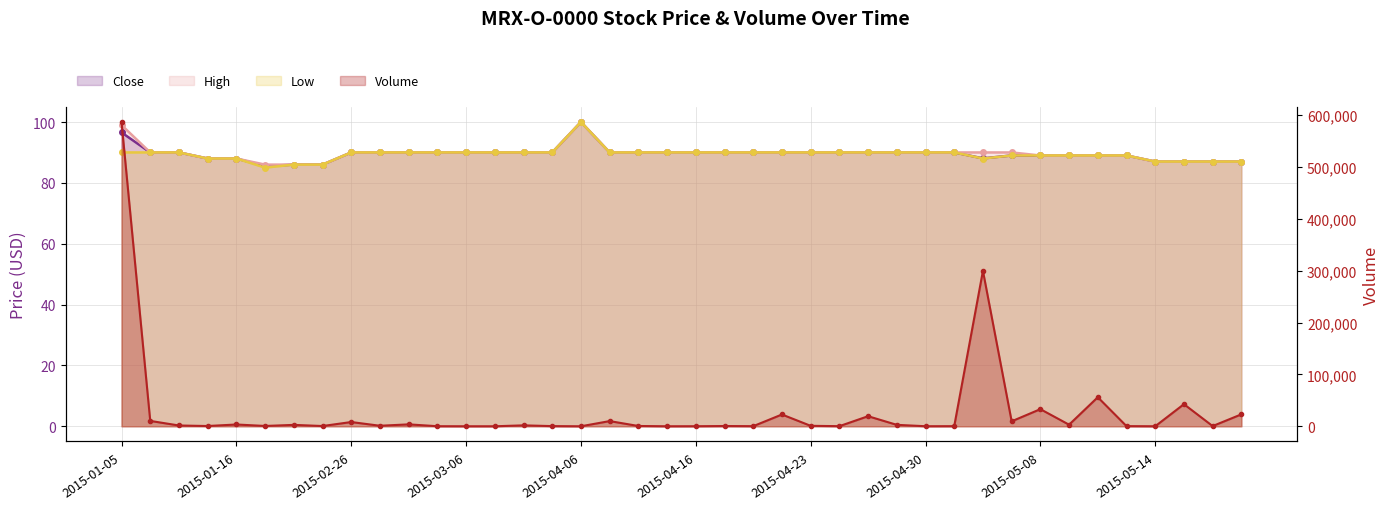

What is the label of the 38th point from the left?

2015-05-15